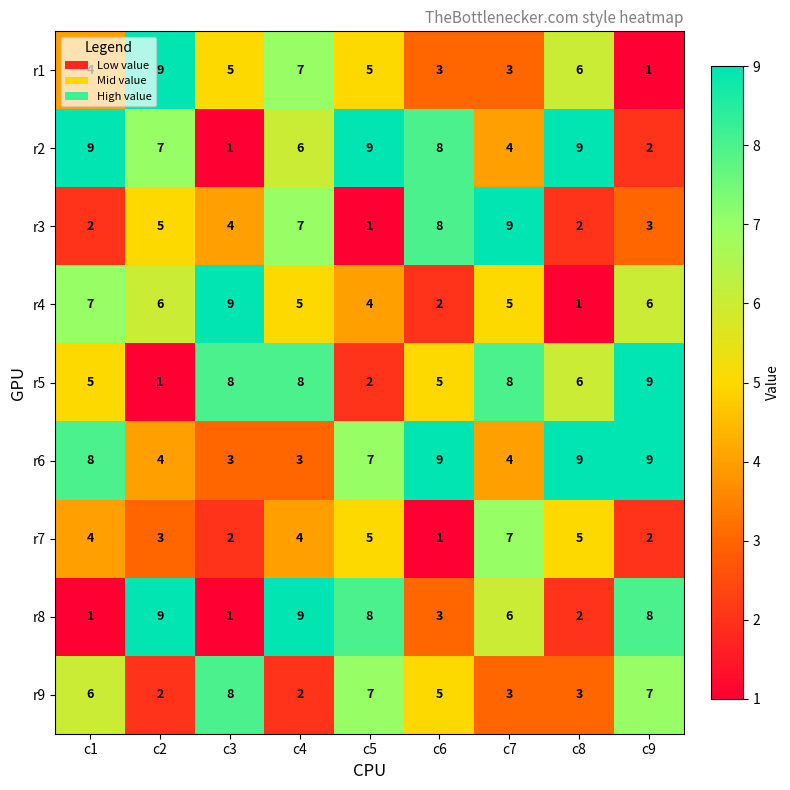

At which label does r2 first exceed 7?

c1